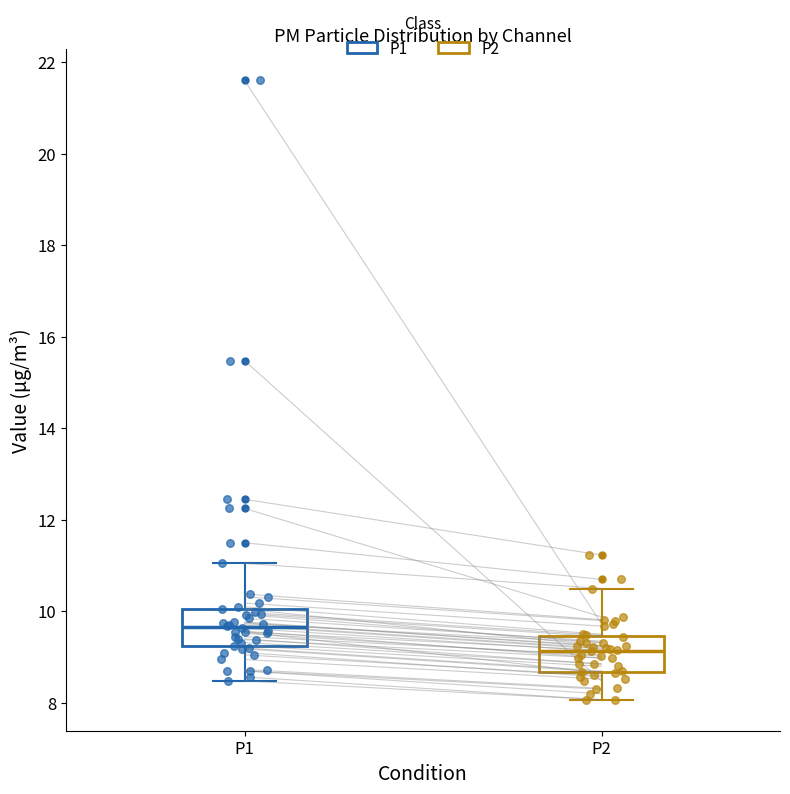

Where does the upper whisker of the box for P2 end on the y-axis? The values are not printed on the chart, so give them approximately, as read against the axis.

10.6